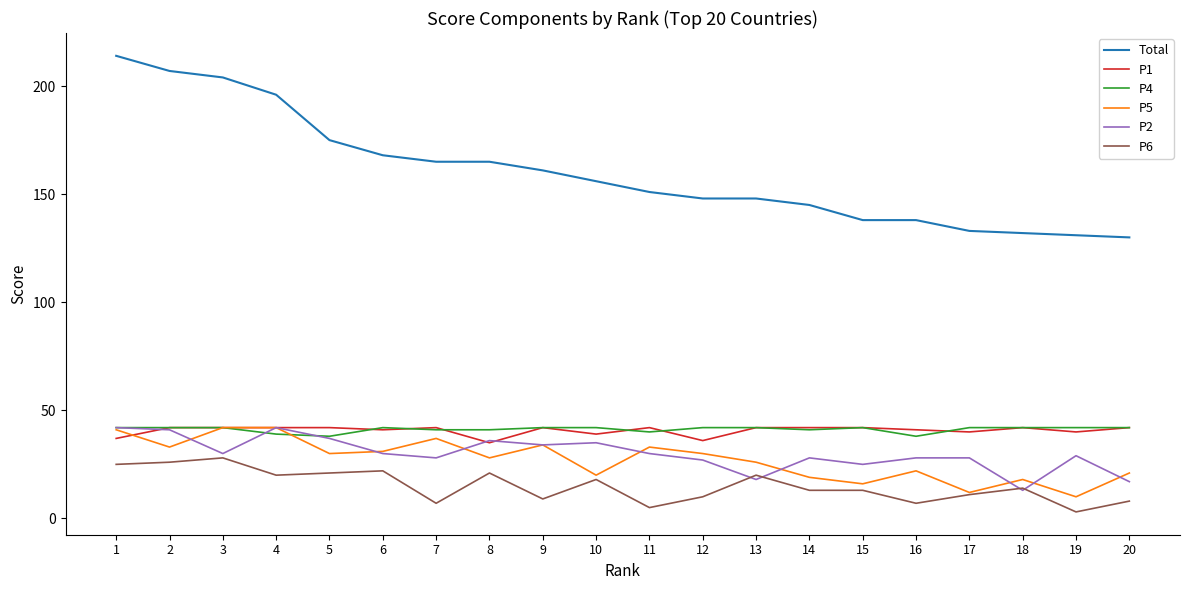

Which series changed the most between 6 and 7?

P6